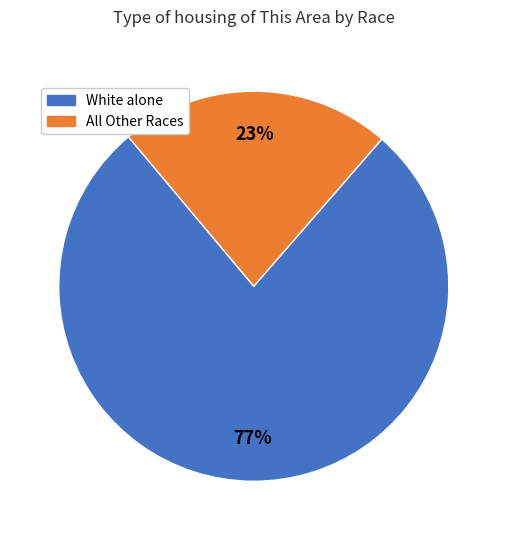

Does any single category account for the majority?

Yes